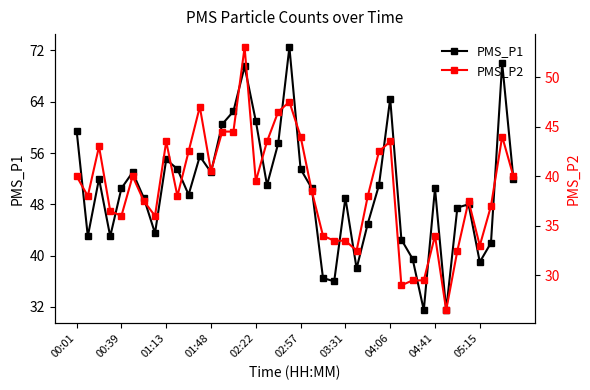

Between 22 and 33, which series saw the biggest shift?

PMS_P2